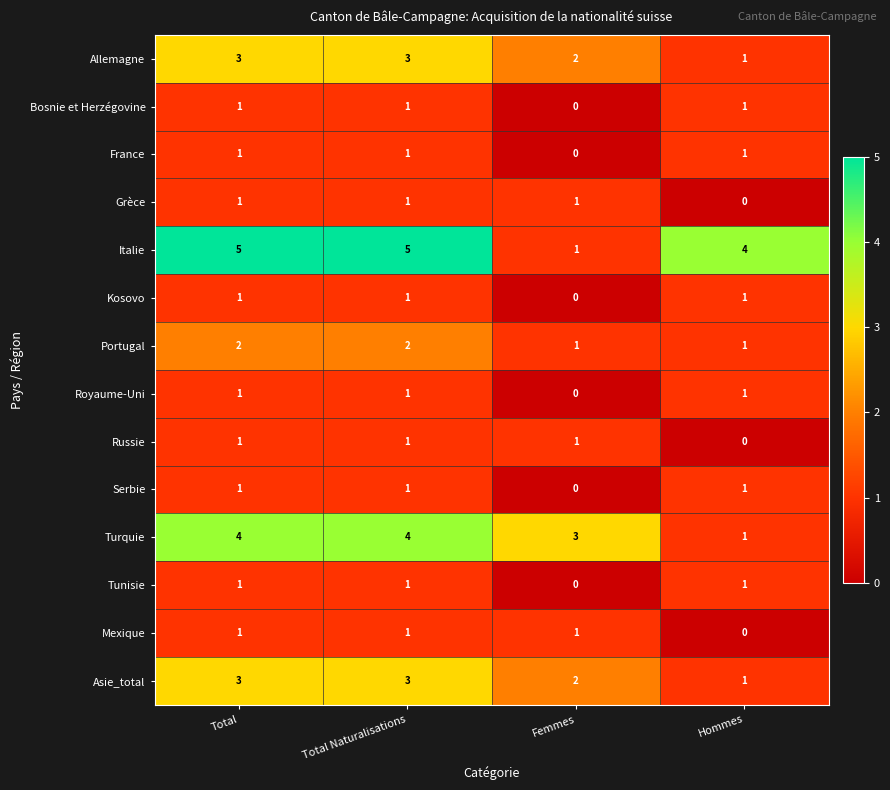

Where is Italie nearest to the value 3?

Hommes